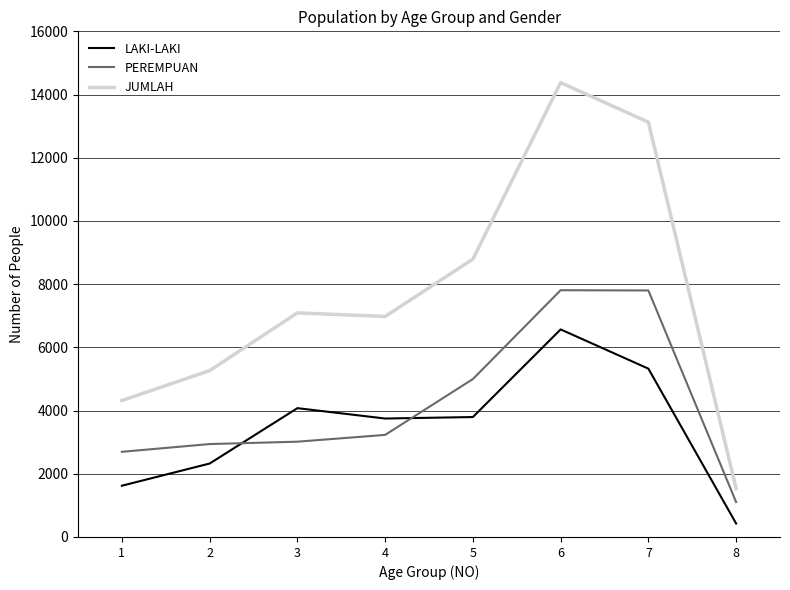

Which series has the largest total across all categories?

JUMLAH